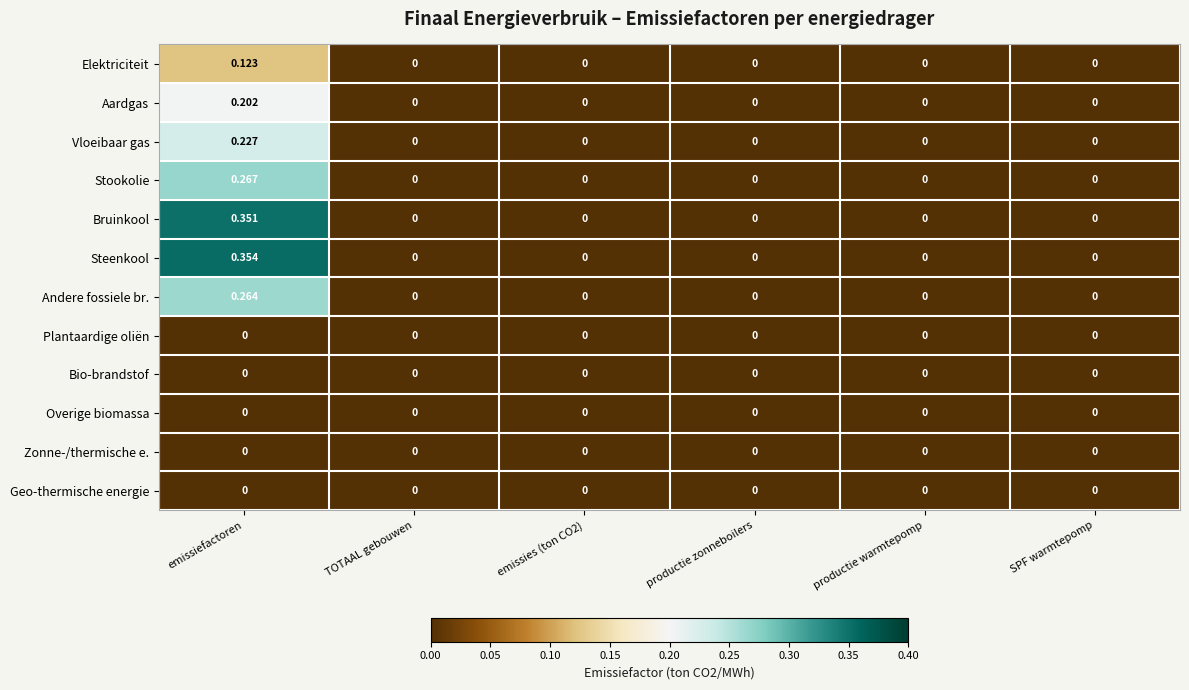

Which category has the highest value across all series?

emissiefactoren